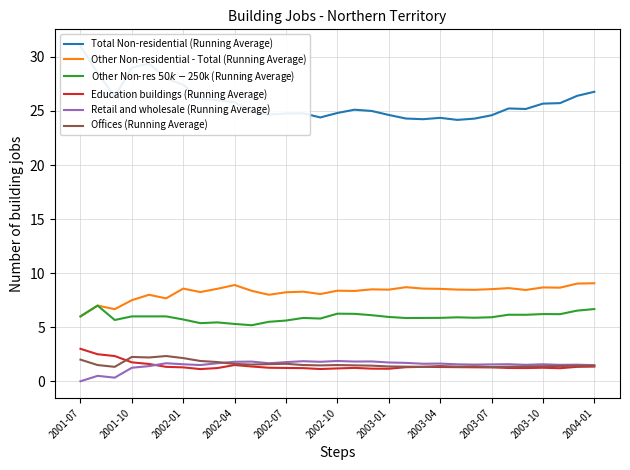

Rank the series at 20 from lowest to highest value.

Education buildings (Running Average), Offices (Running Average), Retail and wholesale (Running Average), Other Non-res $50k-$250k (Running Average), Other Non-residential - Total (Running Average), Total Non-residential (Running Average)